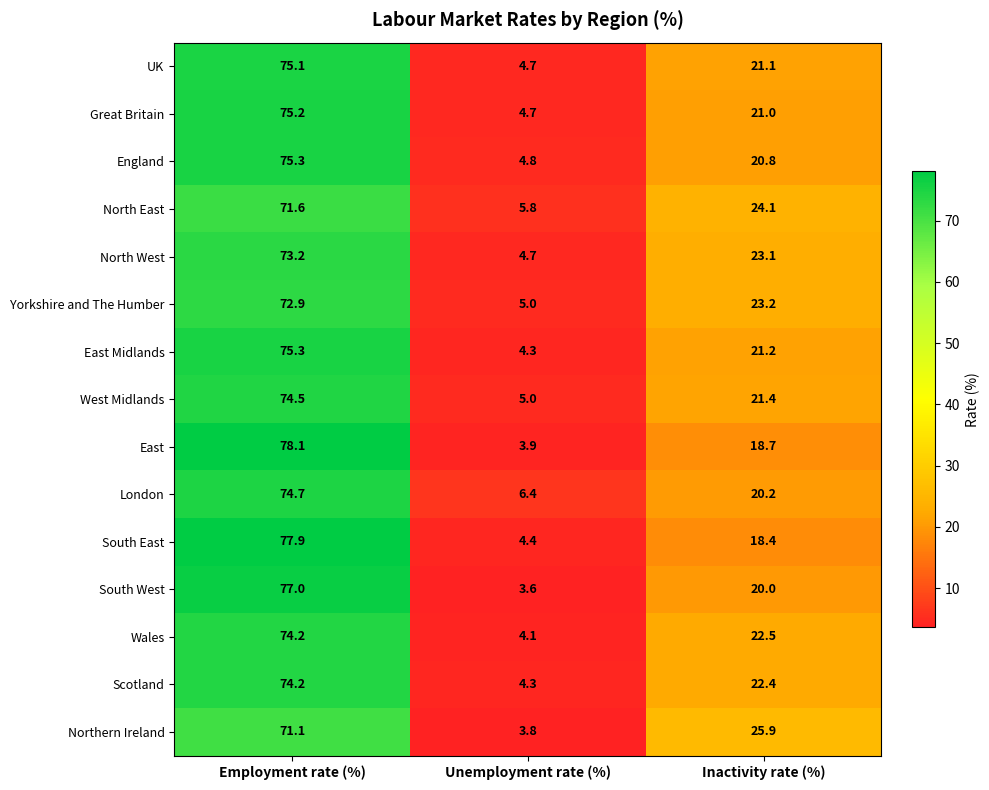

The East series shows 18.7 at Inactivity rate (%). True or false?

True